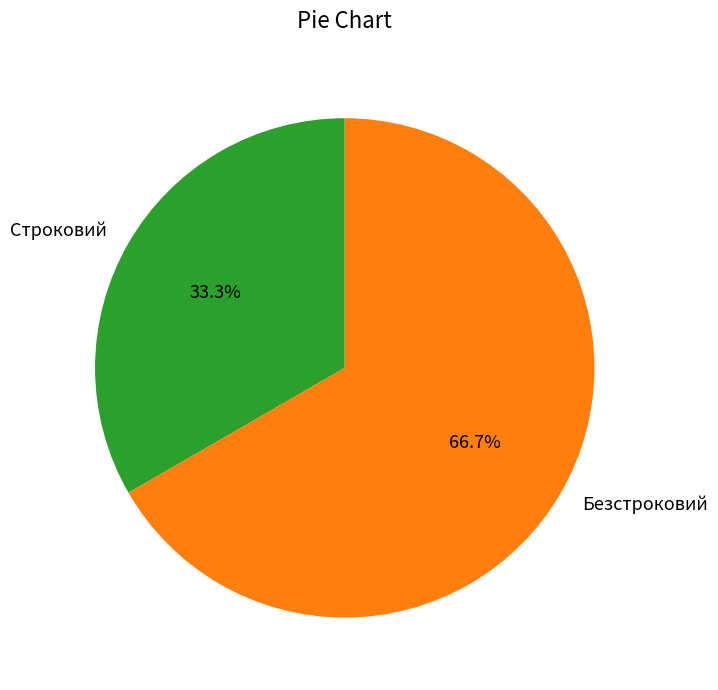

To the nearest percent, what is the difference between the Строковий and Безстроковий slice percentages?

33%